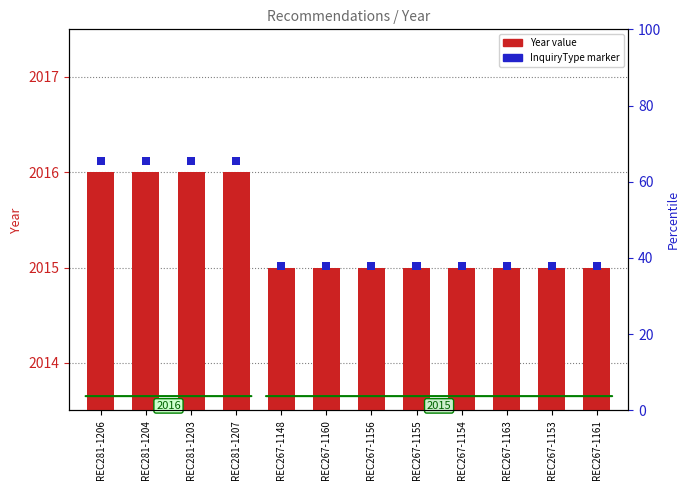

What is the change in value from REC281-1207 to REC267-1160?

-1